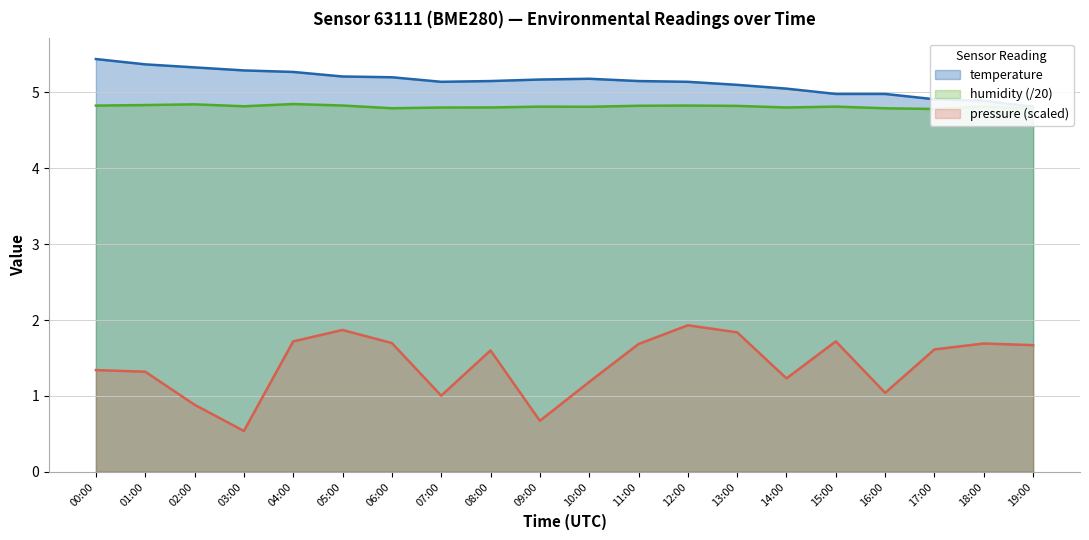

True or false: humidity and temperature cross at least once.

False